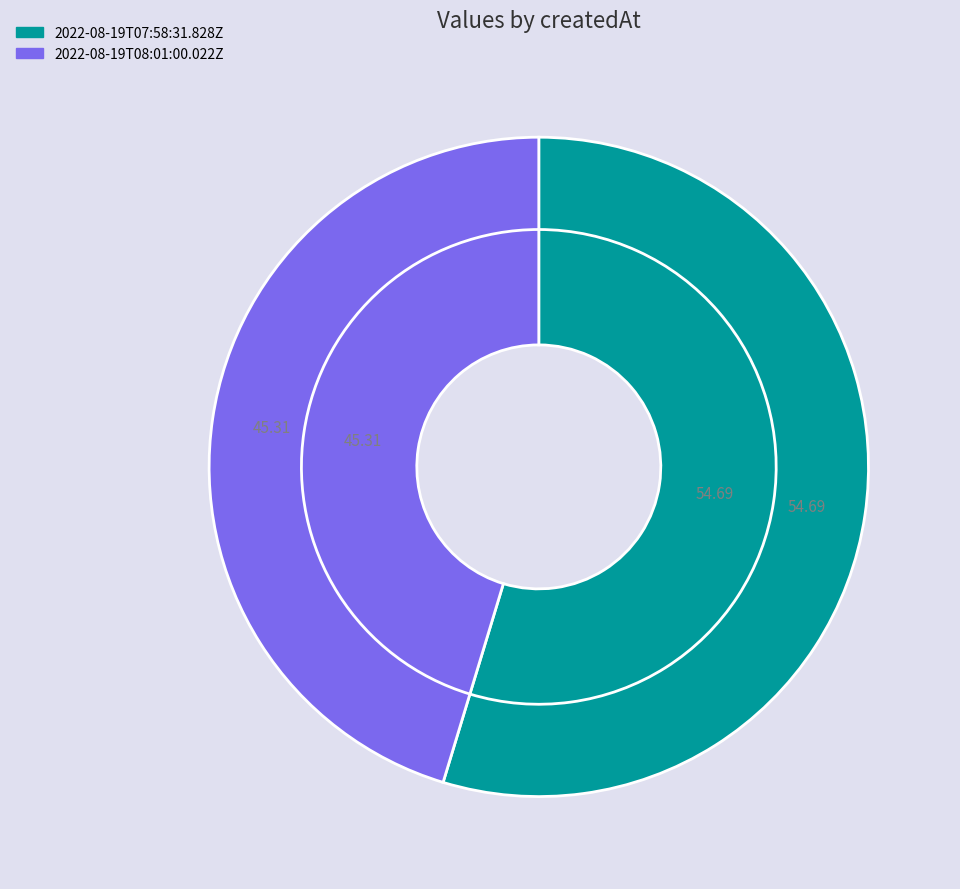

Combined, do 2022-08-19T07:58:31.828Z and 2022-08-19T08:01:00.022Z account for over 50%?

Yes